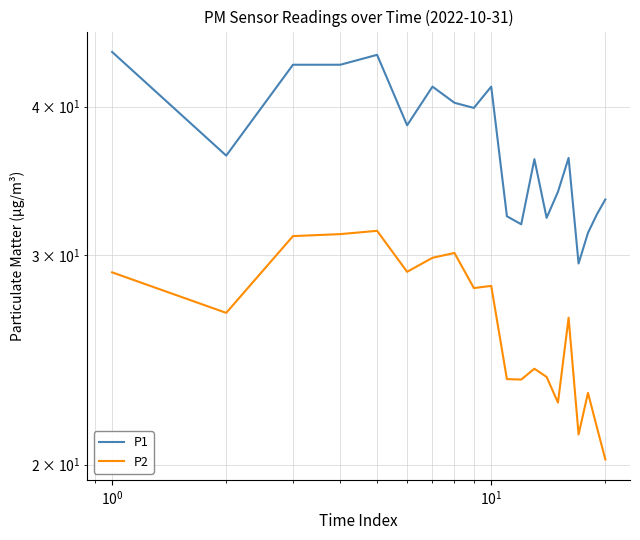

What is the minimum value shown in the chart?

20.2